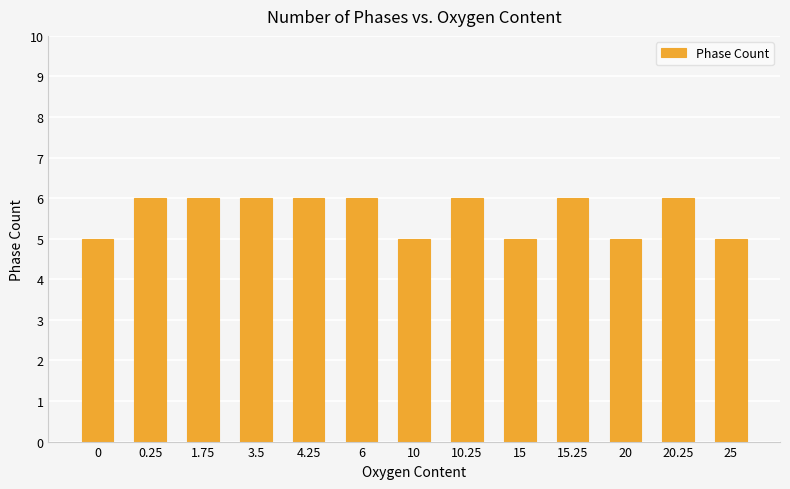

What is the label of the 5th bar from the right?

15